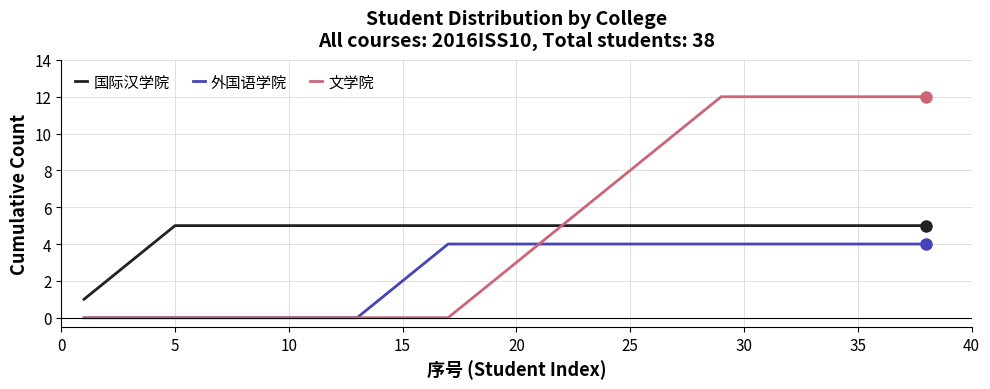

Which series has the widest spread of values?

文学院